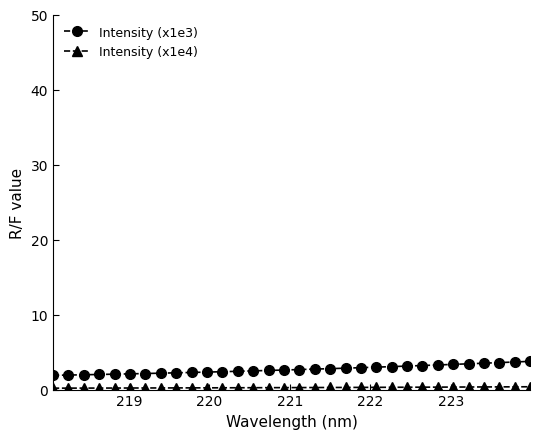

What is the minimum value shown in the chart?

0.2